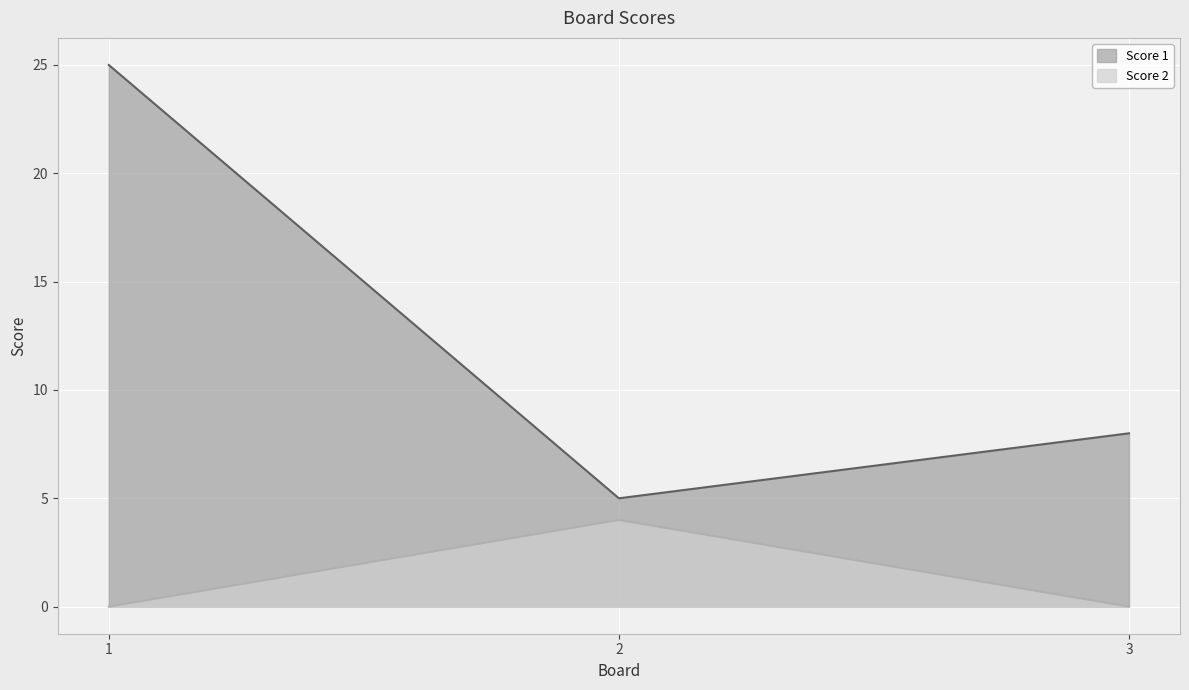

What is the average value of the Score 1 series?

13